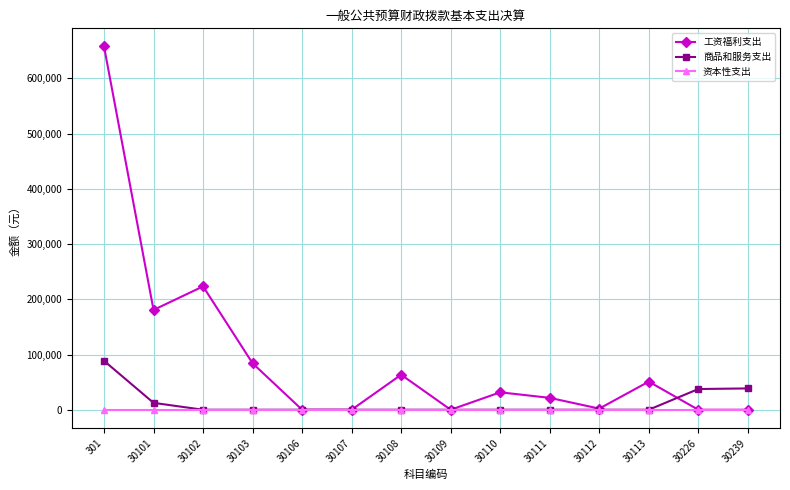

True or false: 工资福利支出 has more than 2 interior local peaks.

True